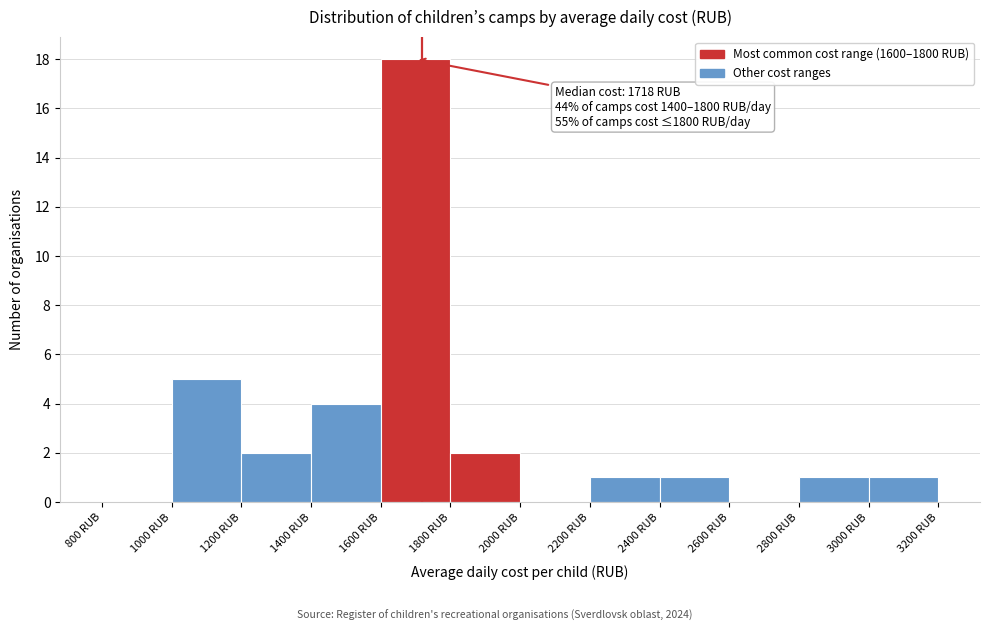

Which range on the x-axis has the tallest bar?

1600 to 1800